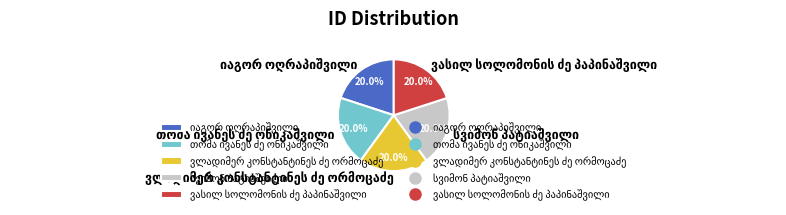

Is there a majority slice in this chart?

No